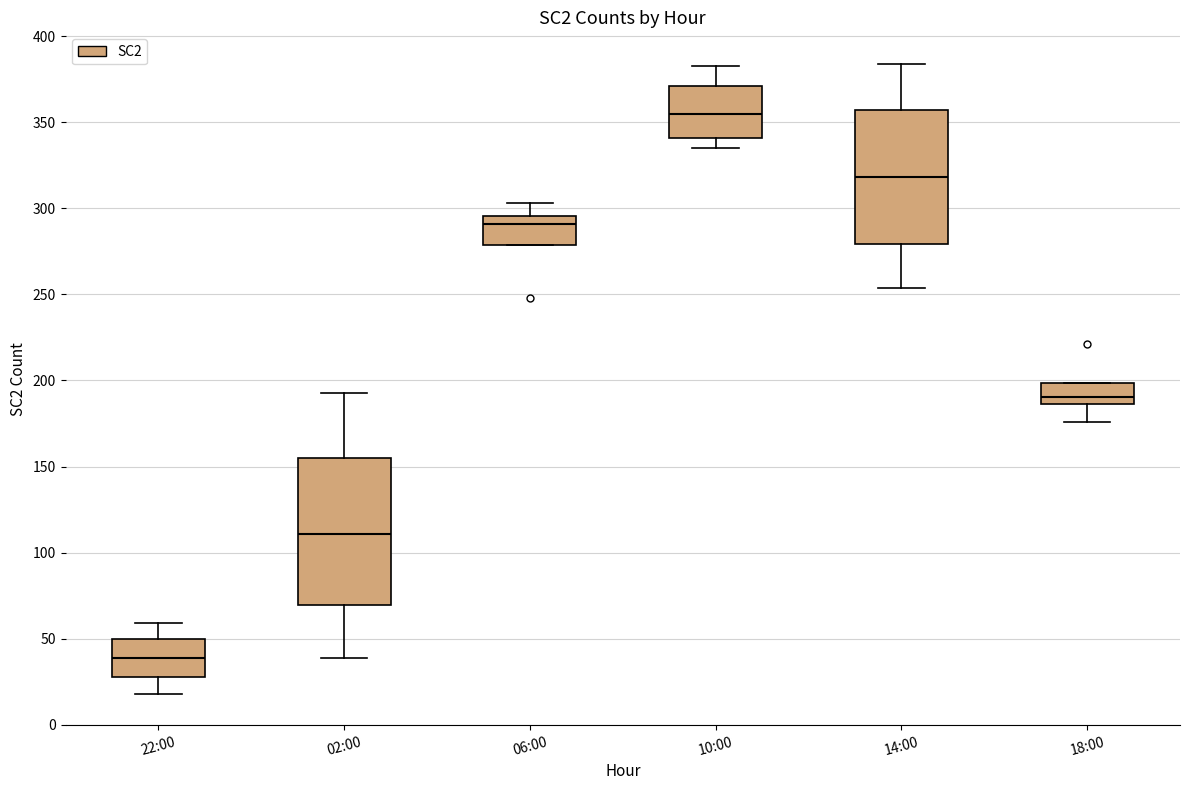

Reading left to right, read every box against the y-axis: the position of its median line, the range the box covers, and the ends of its whiskers. The values are not printed on the chart, so give them approximately, as read against the axis.

22:00: median 40, box 30 to 50, whiskers 20 to 60
02:00: median 110, box 70 to 155, whiskers 40 to 195
06:00: median 290, box 280 to 295, whiskers 280 to 305
10:00: median 355, box 340 to 370, whiskers 335 to 385
14:00: median 320, box 280 to 355, whiskers 255 to 385
18:00: median 190, box 185 to 200, whiskers 175 to 200